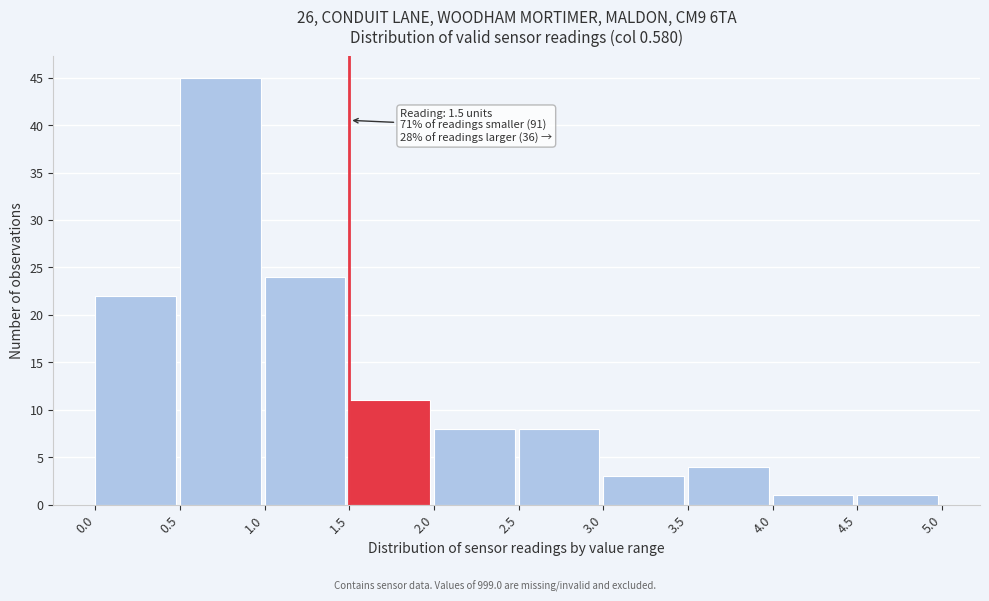

Which range on the x-axis has the tallest bar?

0.5 to 1.0